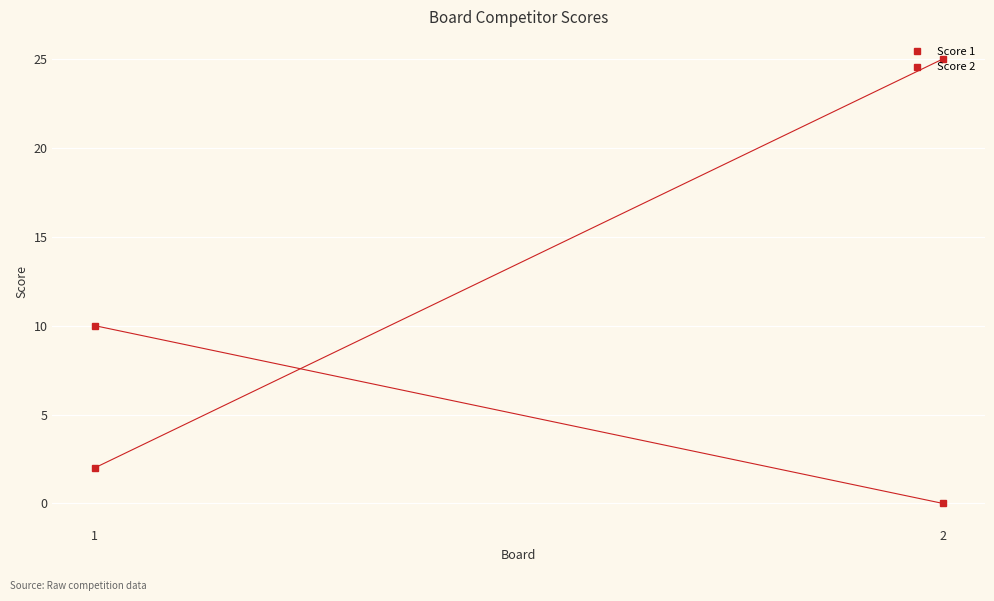

What is the sum of the Score 1 values at 2 and 1?

27